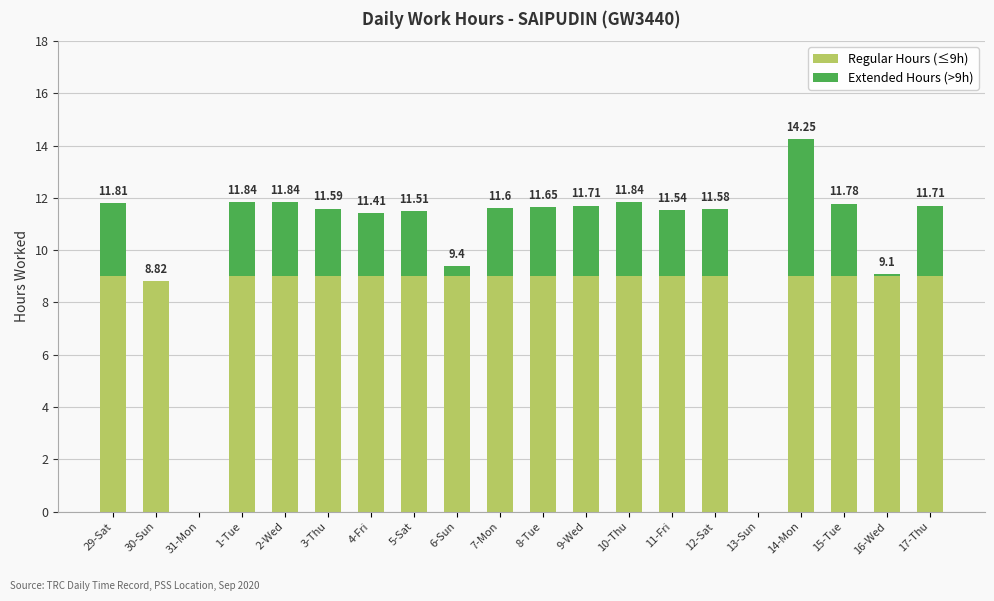

What is the total value across all series at 5-Sat?

11.5